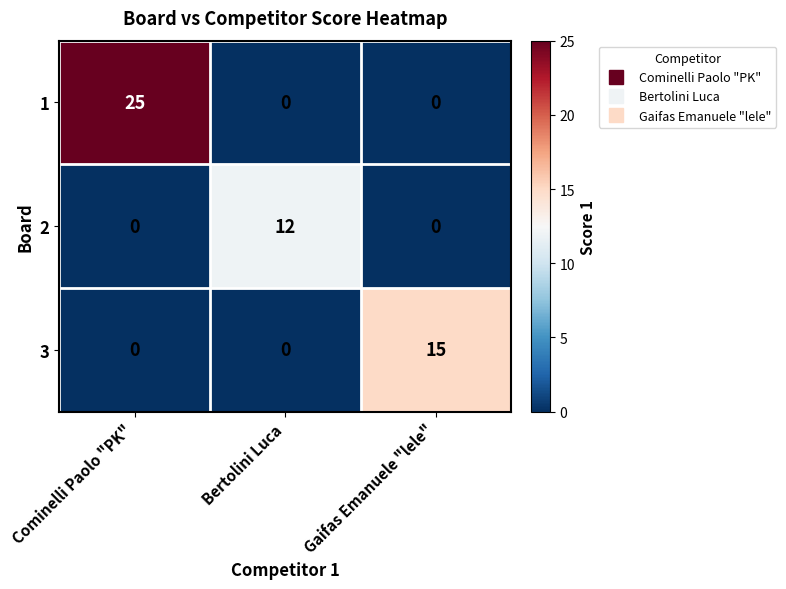

Between Cominelli Paolo "PK" and Gaifas Emanuele "lele", which series saw the biggest shift?

1